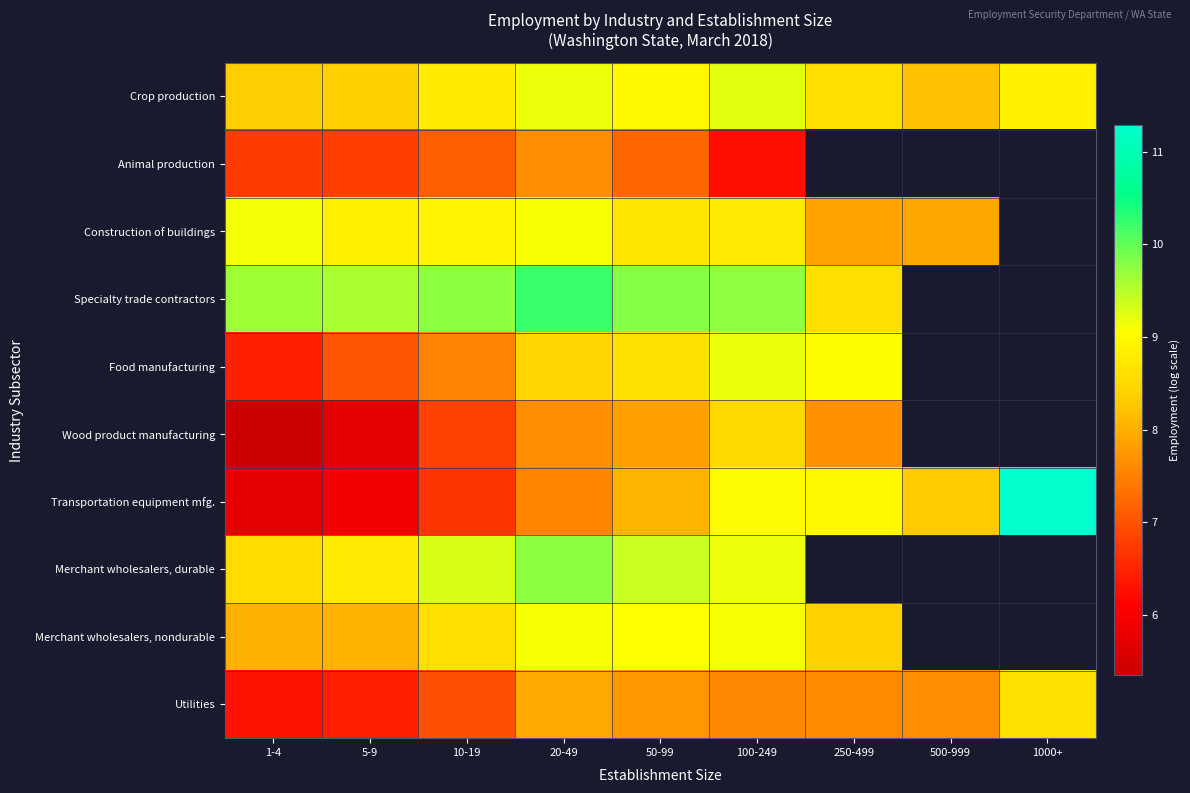

How many values in Merchant wholesalers, durable are above zero?

6